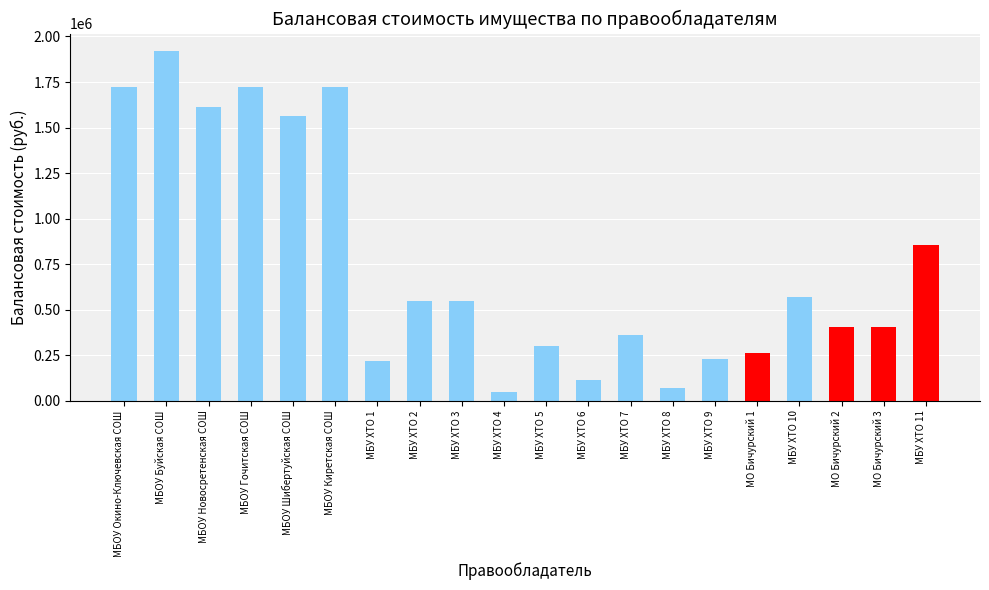

The chart shows a value of 550000.0 at МБУ ХТО 3. True or false?

True